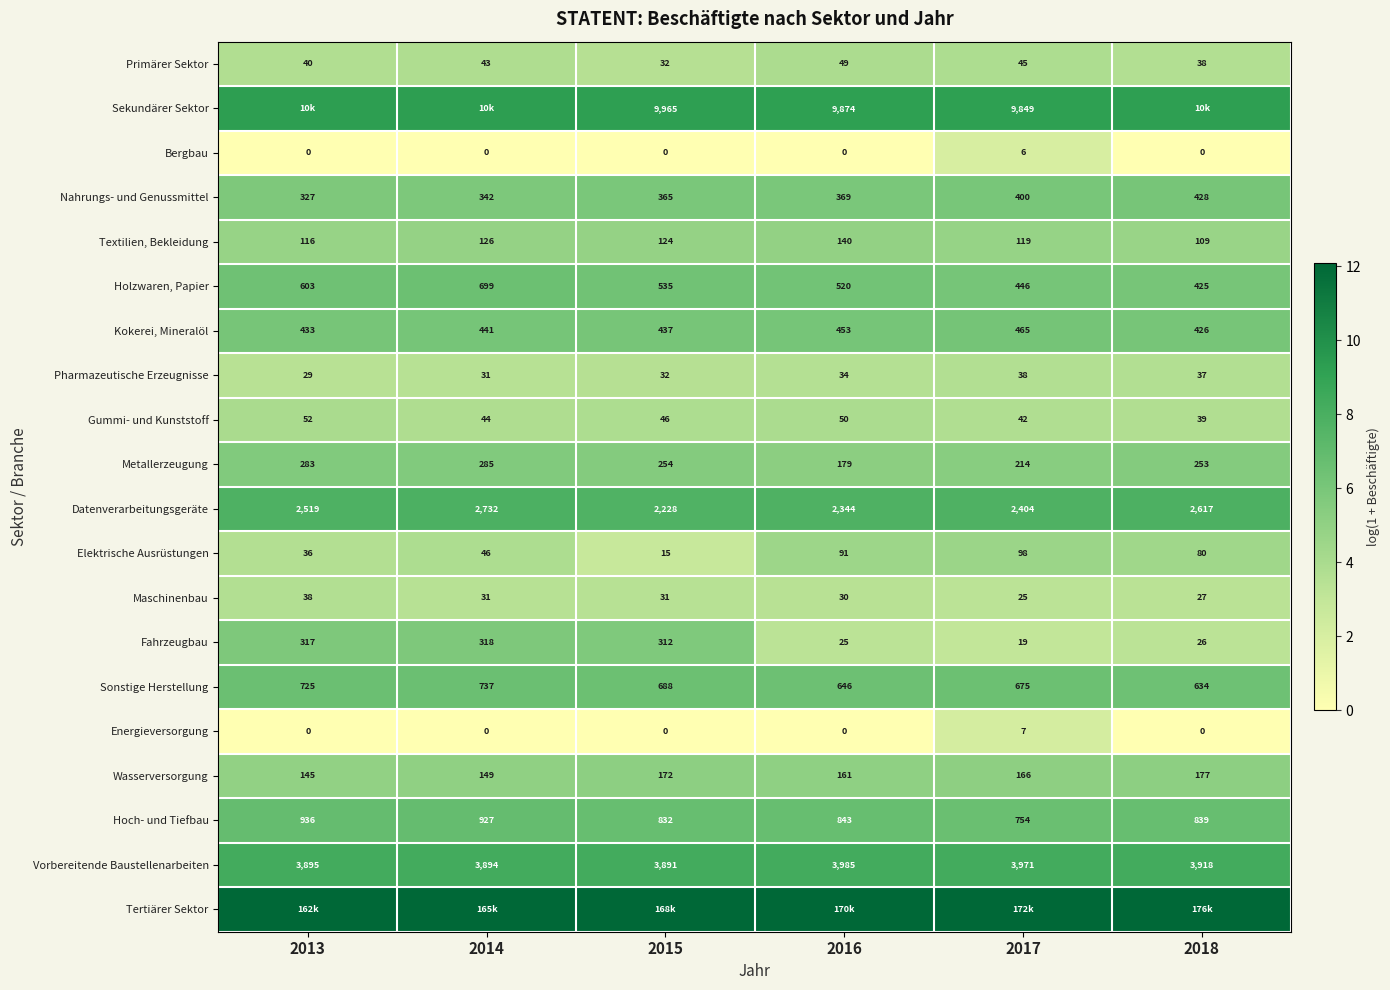

How many values in the Datenverarbeitungsgeräte series are below 2519?

3